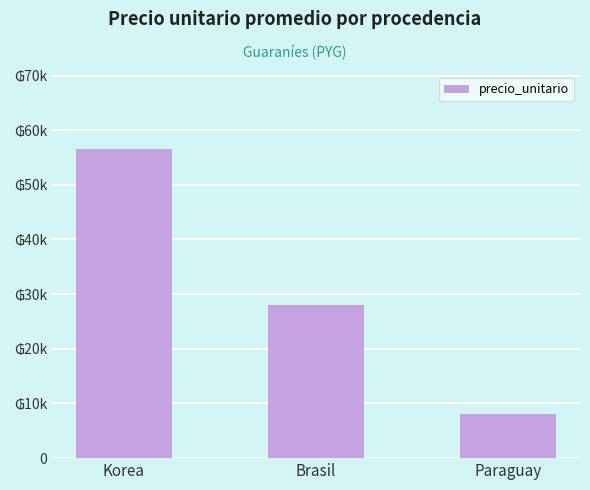

Is it true that the value at Paraguay is 8000?

True